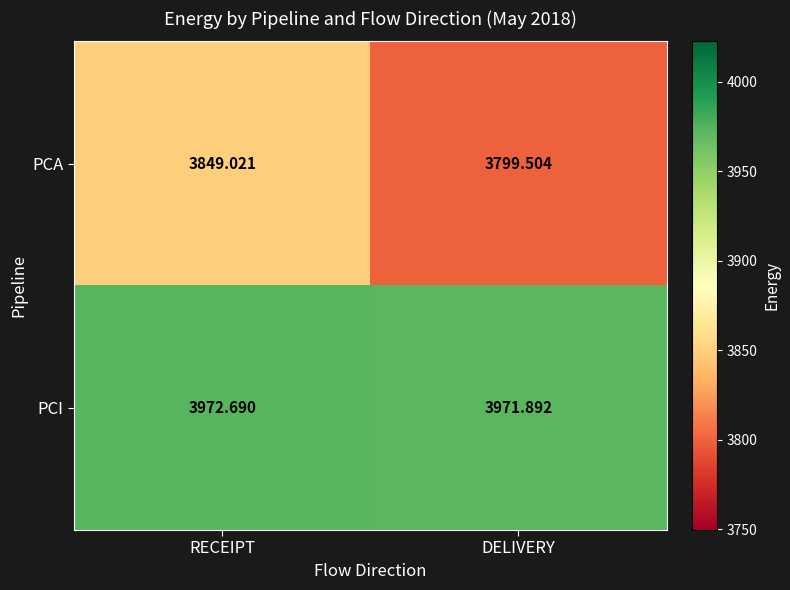

How many series are shown in this chart?

2